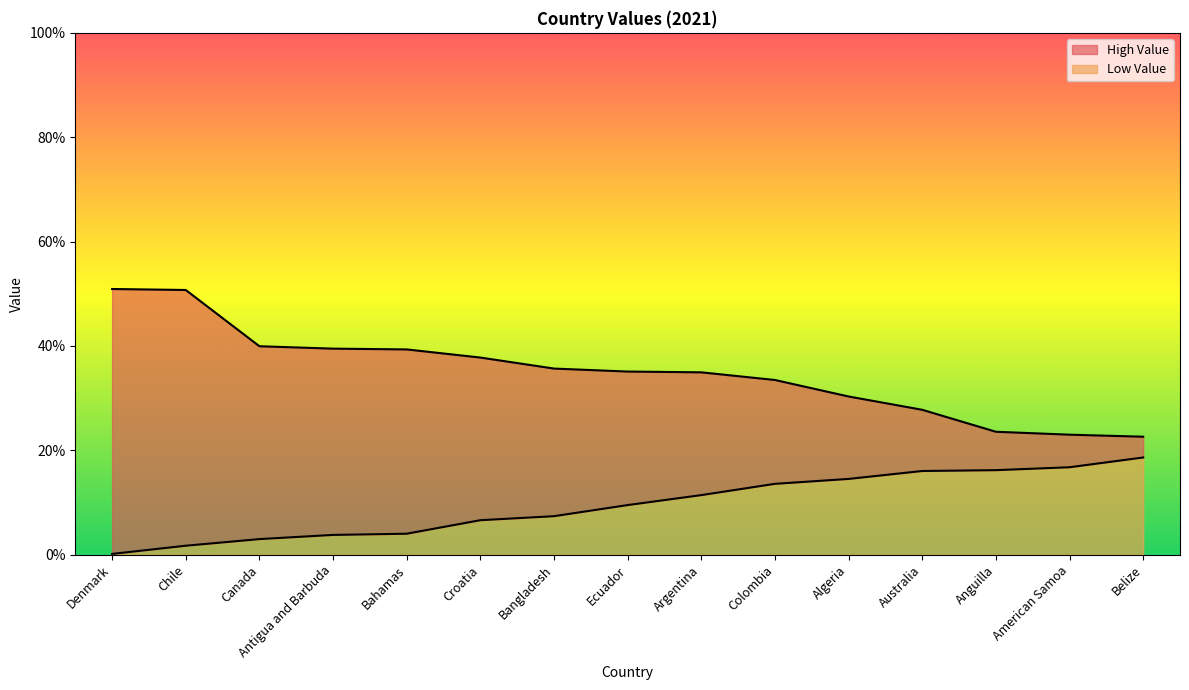

Reading left to right, transcribe all the data shown in this chart.

High Value: 50.9	50.7	39.9	39.5	39.3	37.8	35.7	35.1	34.9	33.5	30.3	27.8	23.6	23.0	22.6
Low Value: 0.1	1.7	3.0	3.8	4.0	6.6	7.4	9.5	11.4	13.6	14.5	16.0	16.2	16.8	18.6